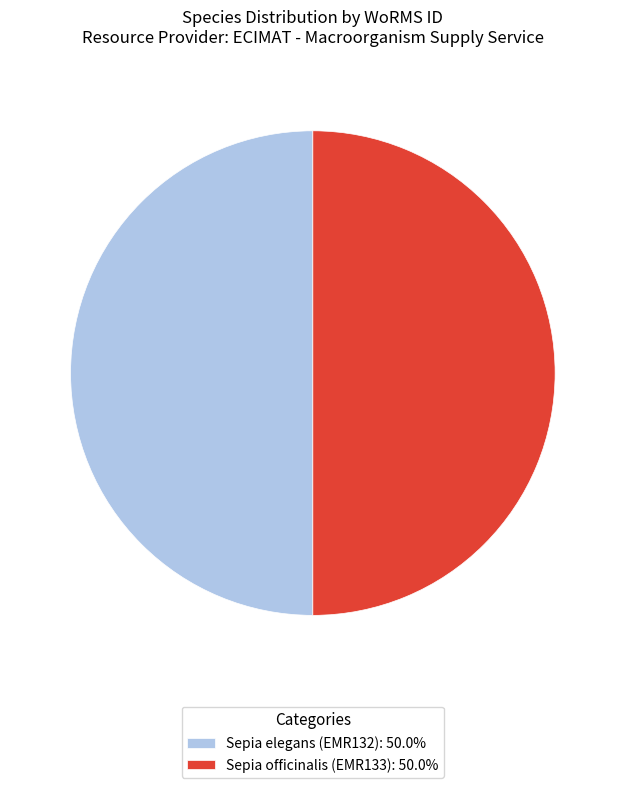

Do Sepia officinalis (EMR133): 50.0% and Sepia elegans (EMR132): 50.0% together represent more than half of the pie?

Yes